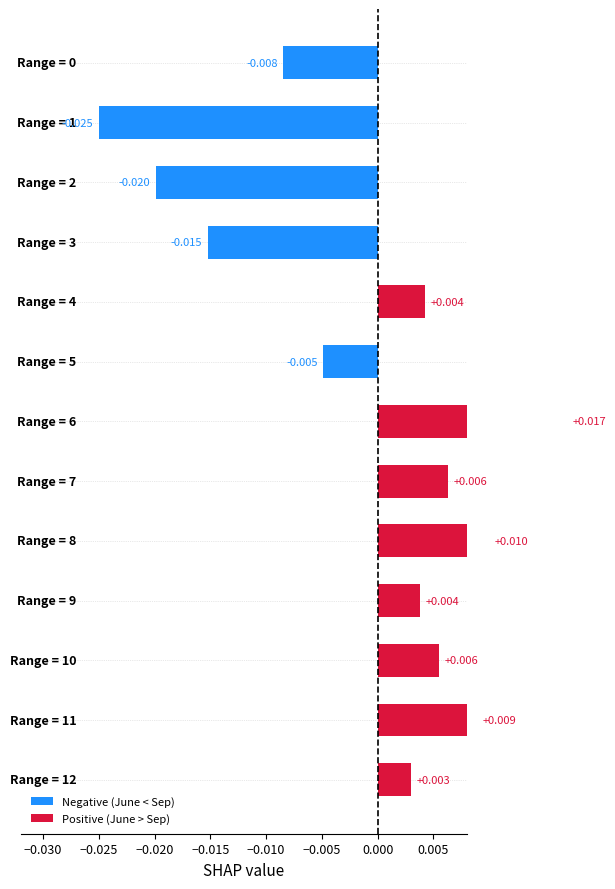

How many data points are less than 0?

5